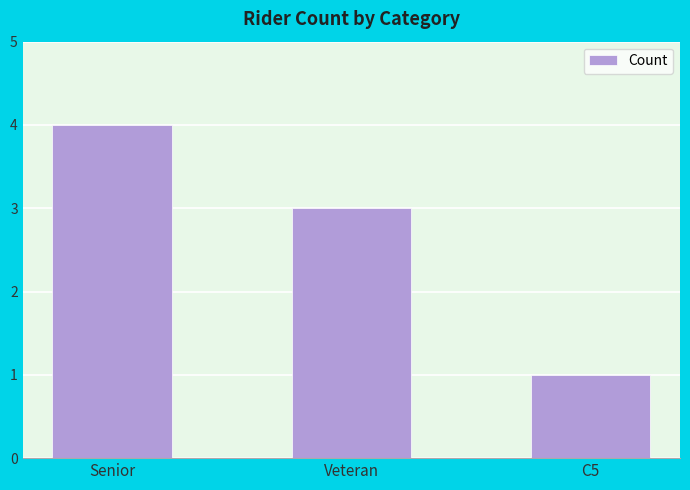

What is the change in value from Senior to C5?

-3